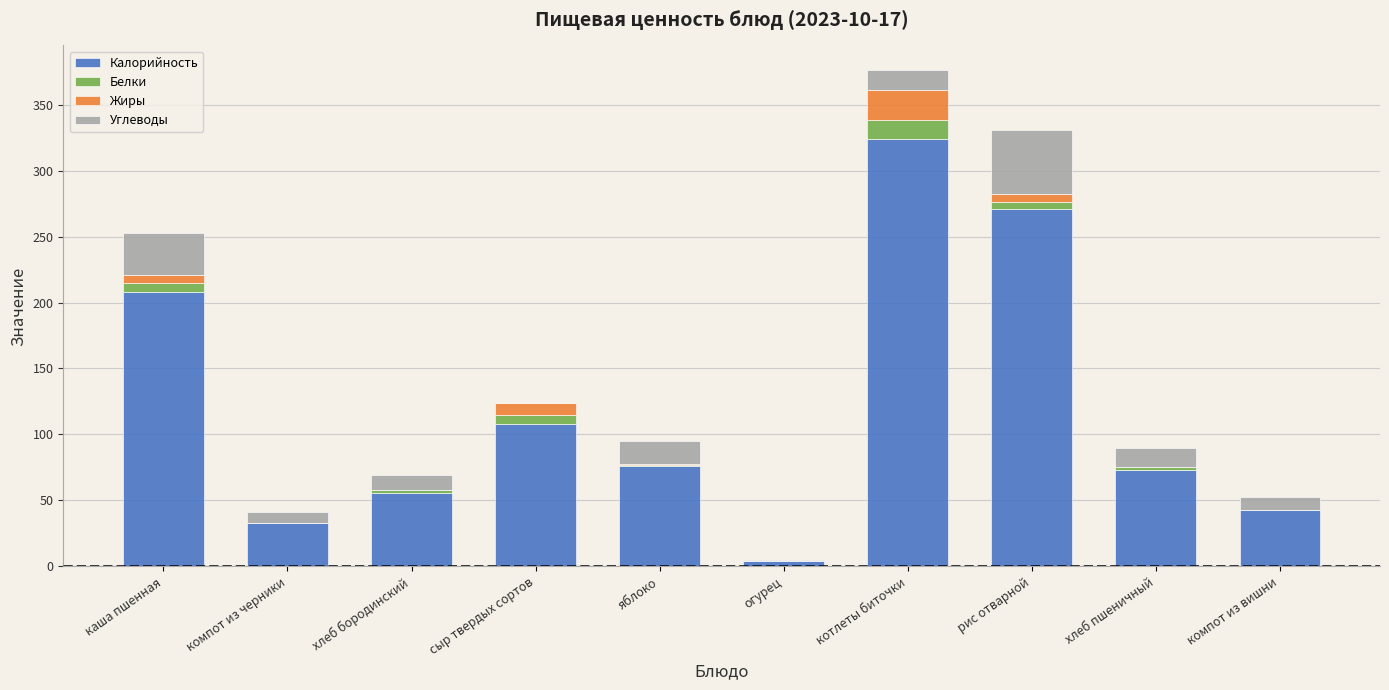

What are all the series names shown in the legend?

Калорийность, Белки, Жиры, Углеводы